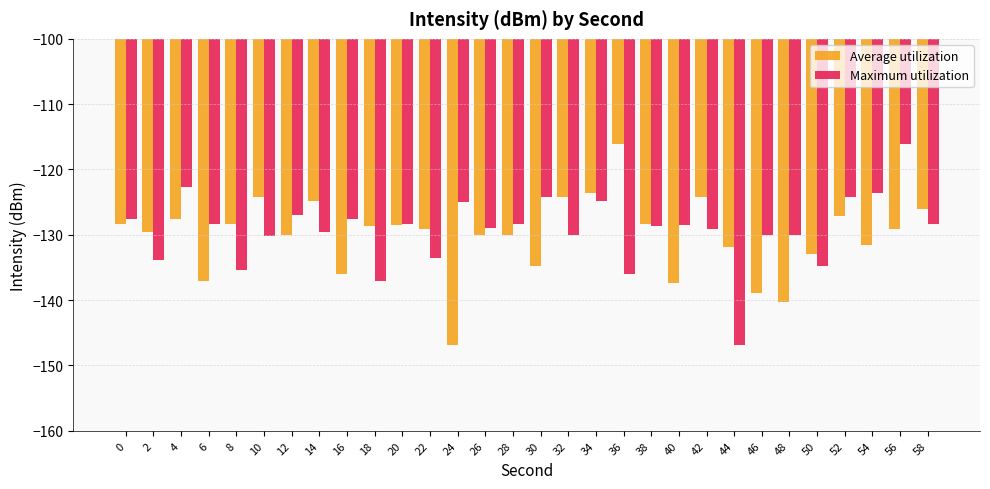

Is it true that Maximum utilization equals -36.0 at 44?

False